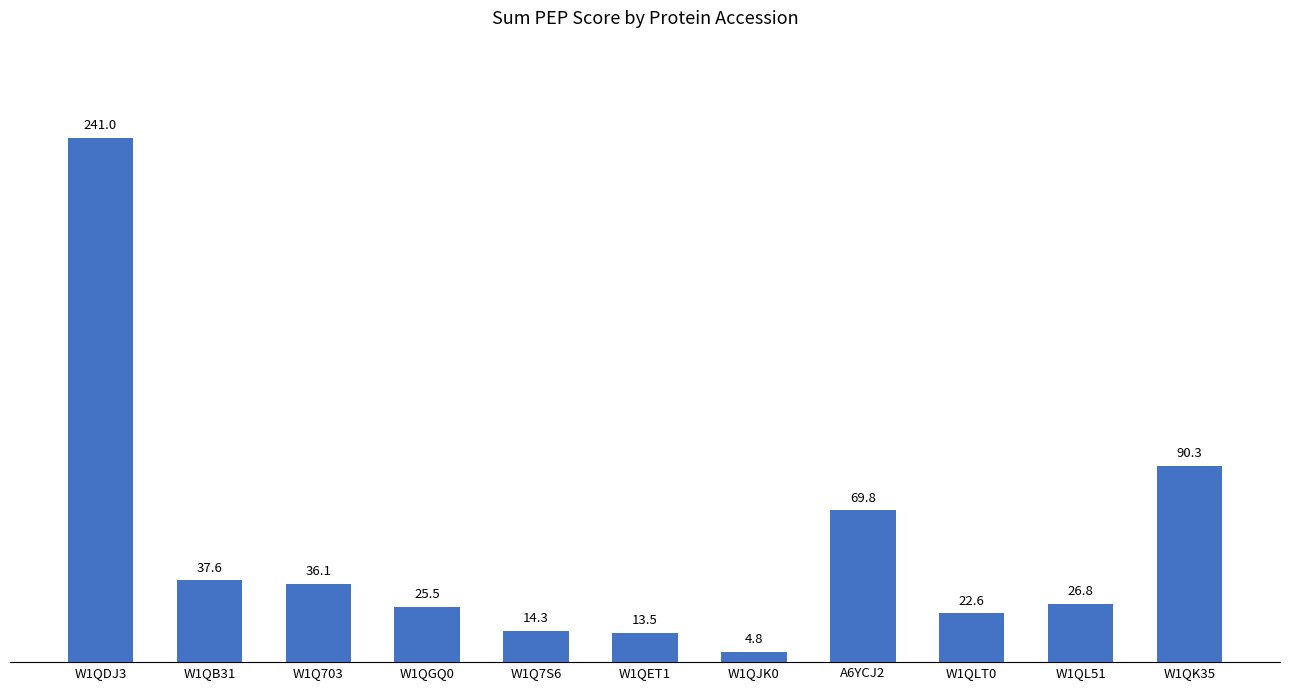

Which category has the highest value across all series?

W1QDJ3